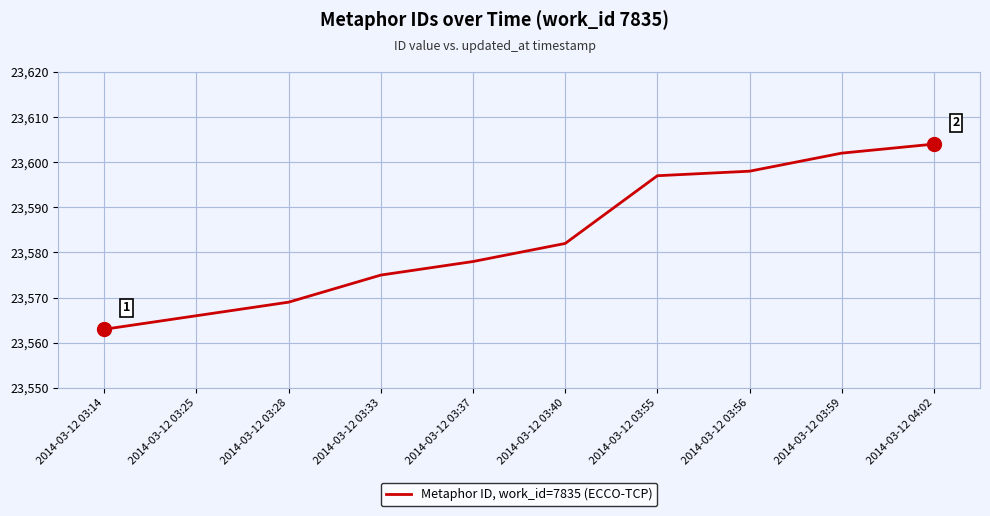

At which category does the chart reach its peak across all series?

2014-03-12 04:02